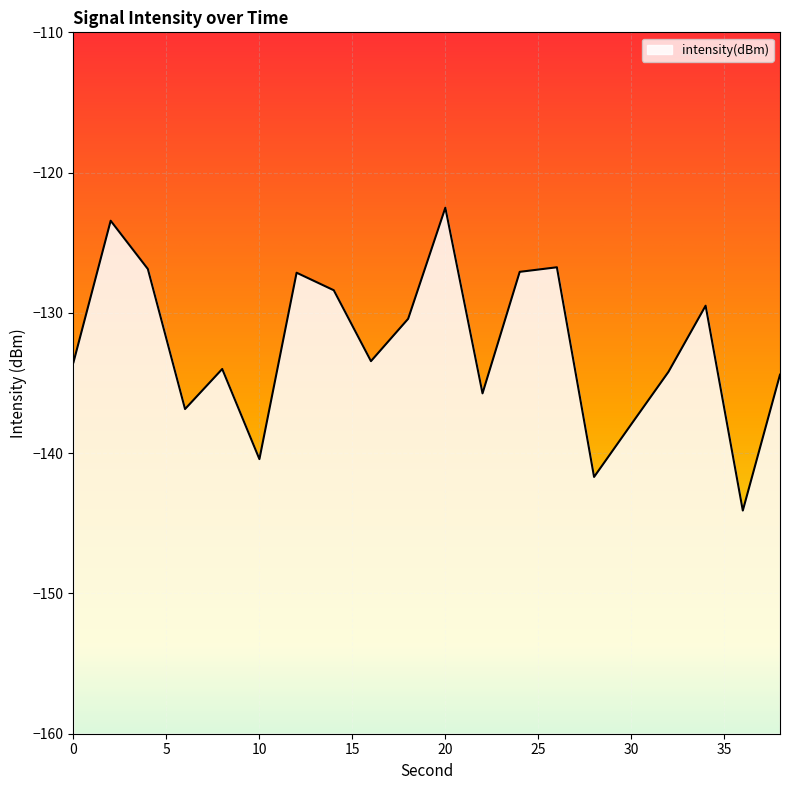

The value at 22 is -219.8. True or false?

False